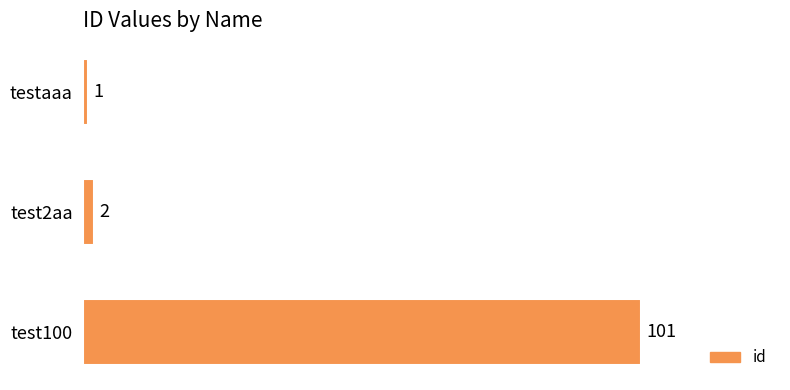

What is the average value?

35